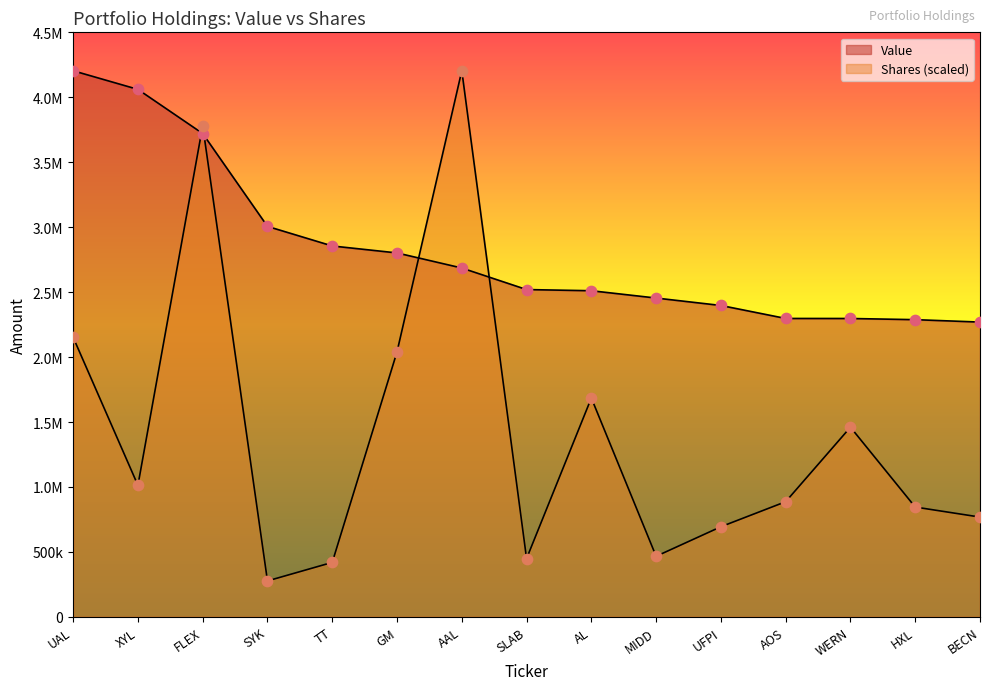

Which series contains the highest Y value?

Value